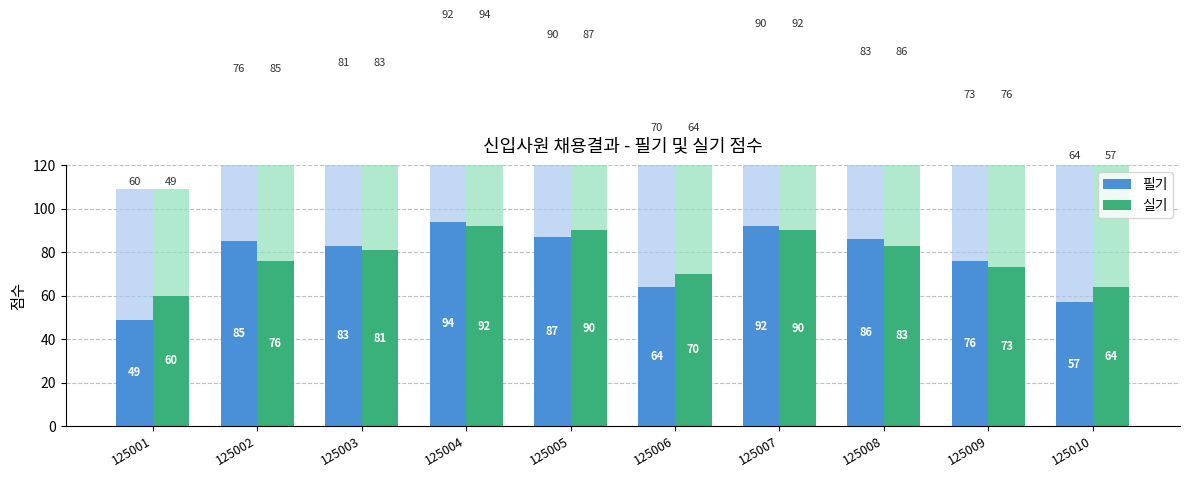

What is the value of the 필기 bar at the 9th from the left?

76